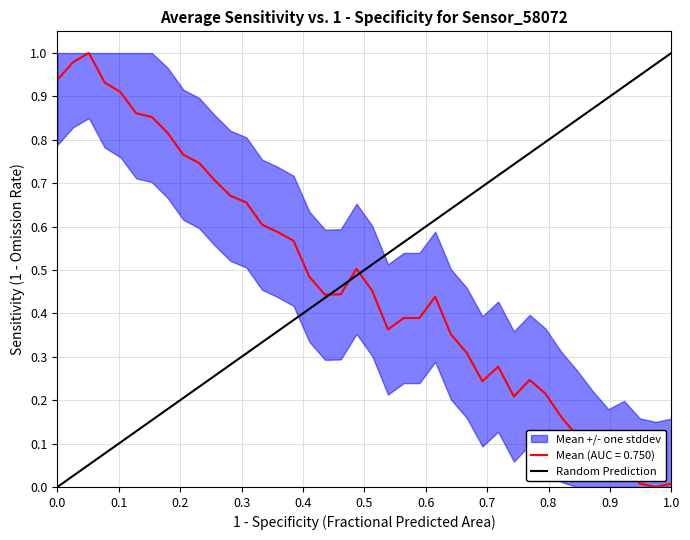

How many data points are less than 1?

1